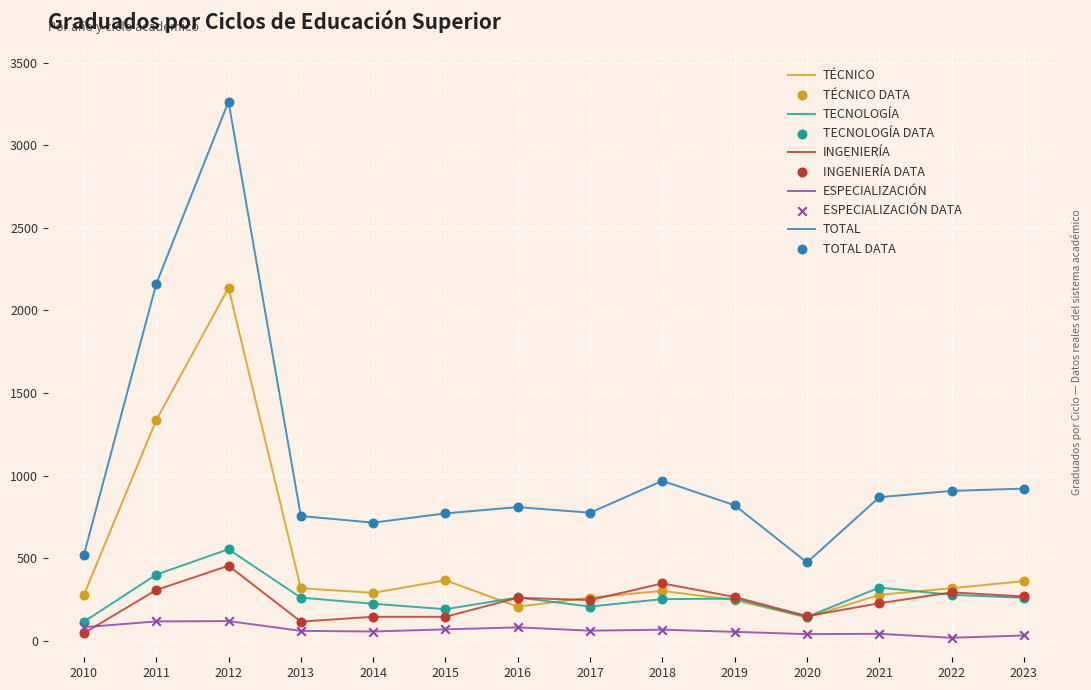

Which series has the widest spread of values?

TOTAL